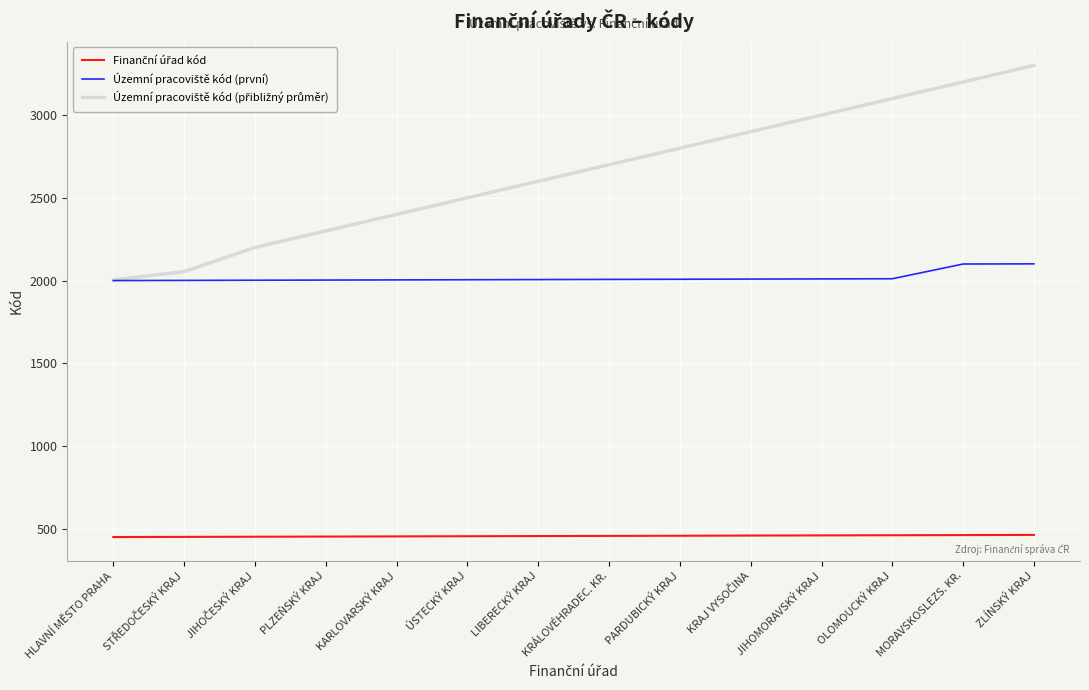

What is the maximum value shown in the chart?

3301